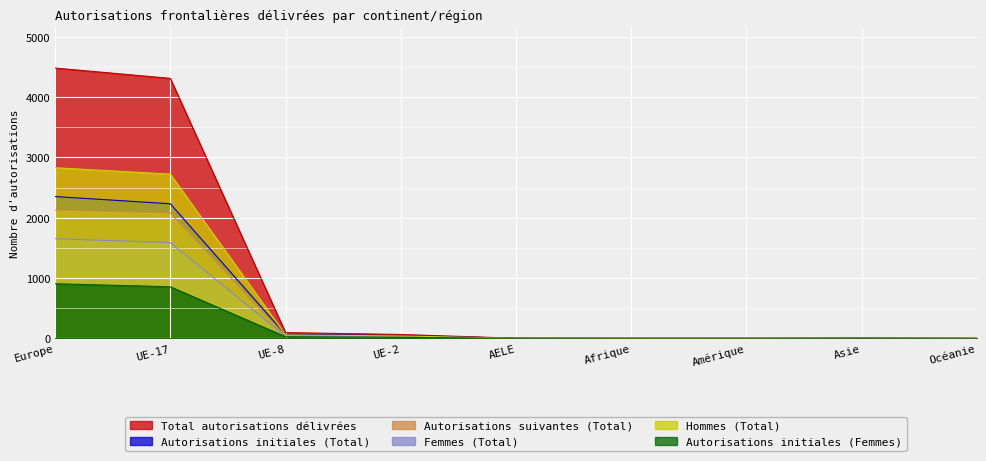

Does the chart display data point markers on the line(s)?

No